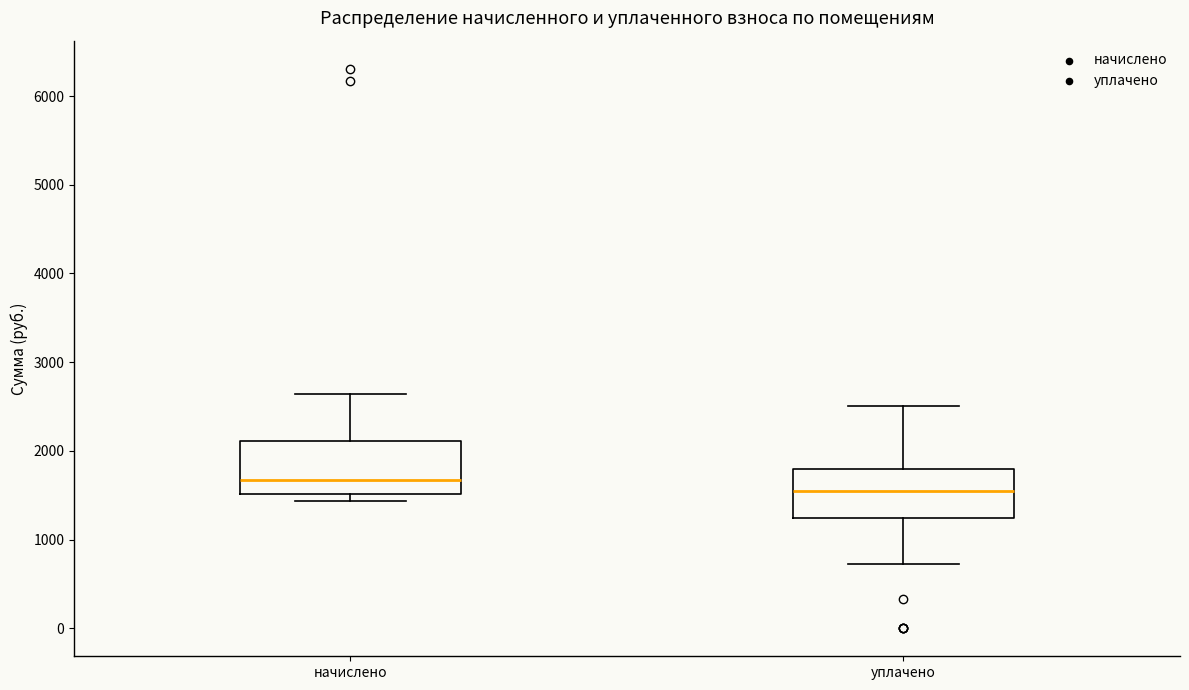

Which box's median line is the lowest?

уплачено